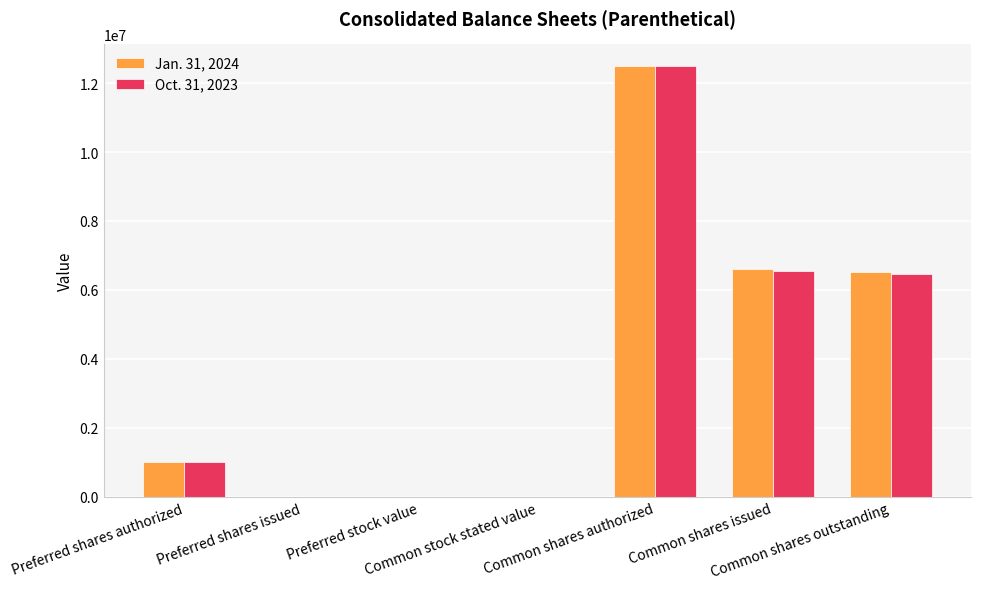

What is the approximate value of Oct. 31, 2023 at Common shares issued?

6553673.0